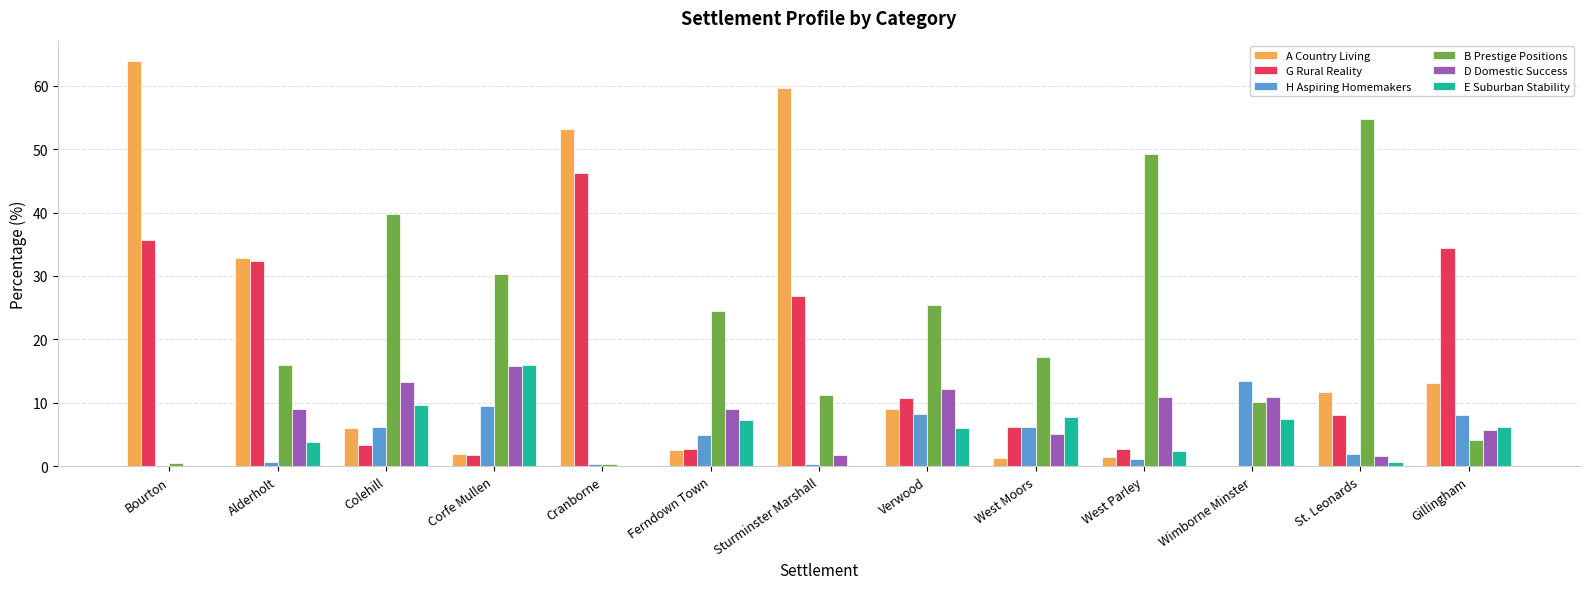

What is the maximum value shown in the chart?

63.9